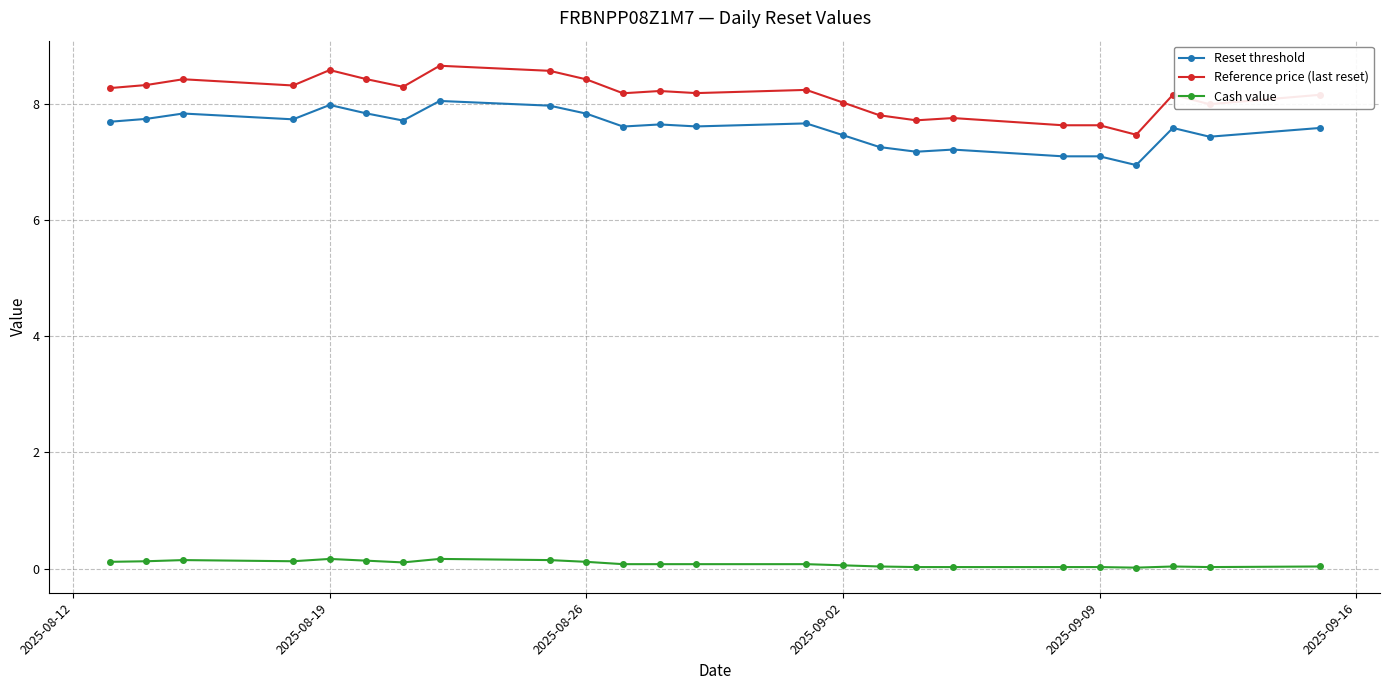

Does the chart display data point markers on the line(s)?

Yes